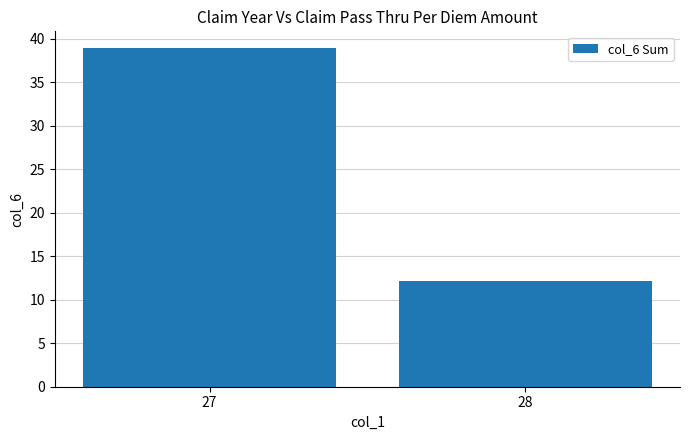

Reading left to right, transcribe all the data shown in this chart.

38.9	12.2